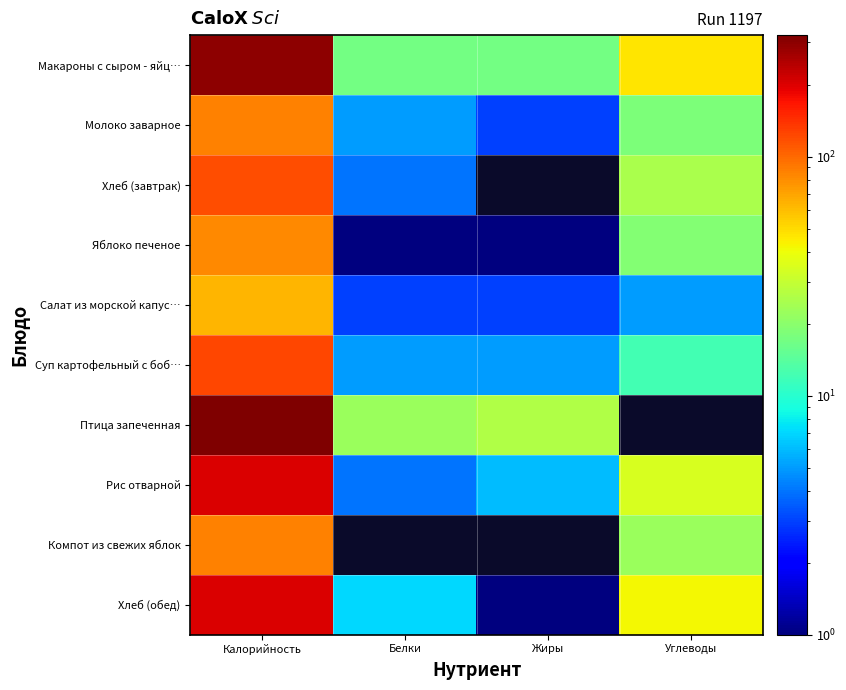

Between Белки and Углеводы, which series saw the biggest shift?

Хлеб (обед)